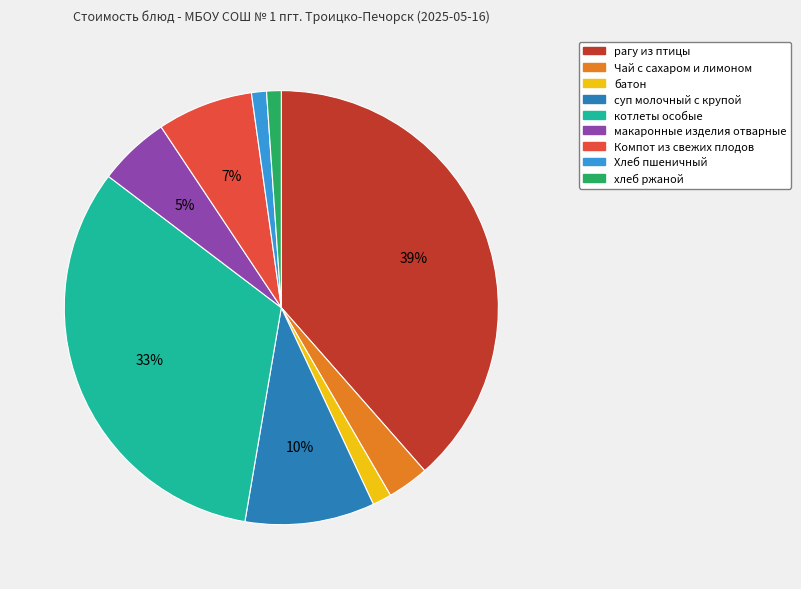

Is the sum of Чай с сахаром и лимоном and батон greater than half?

No